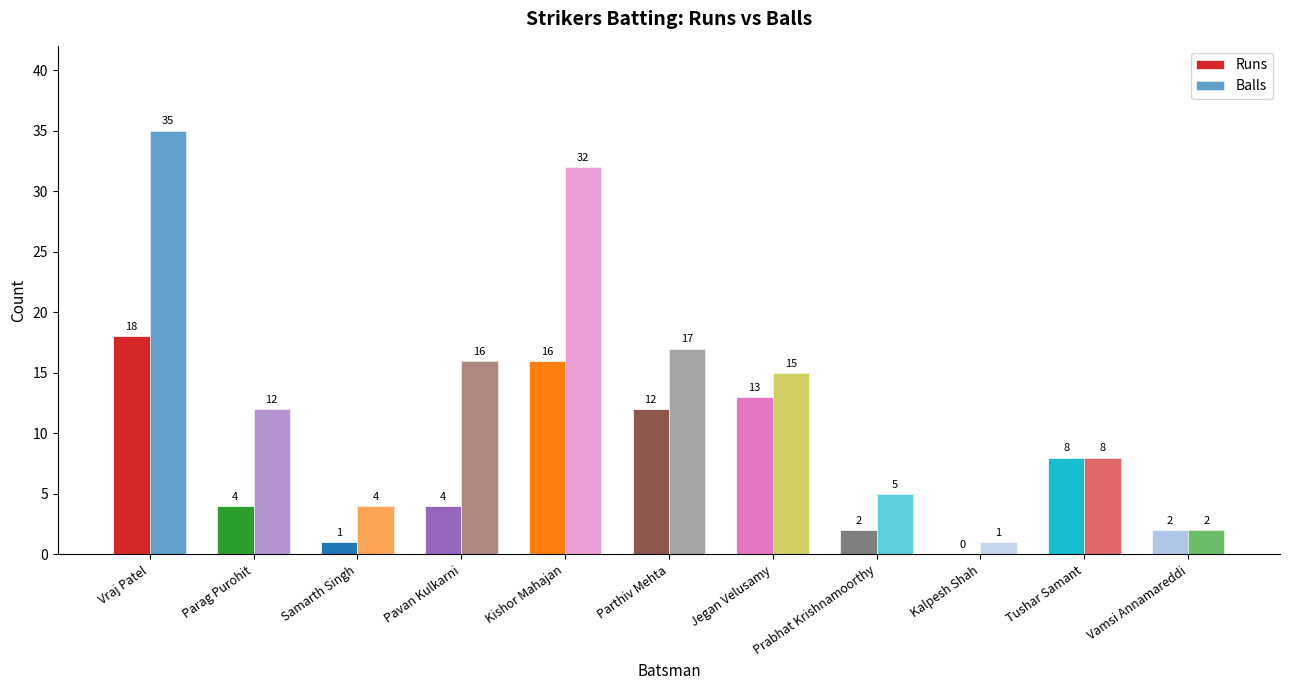

How many groups of bars are there?

11